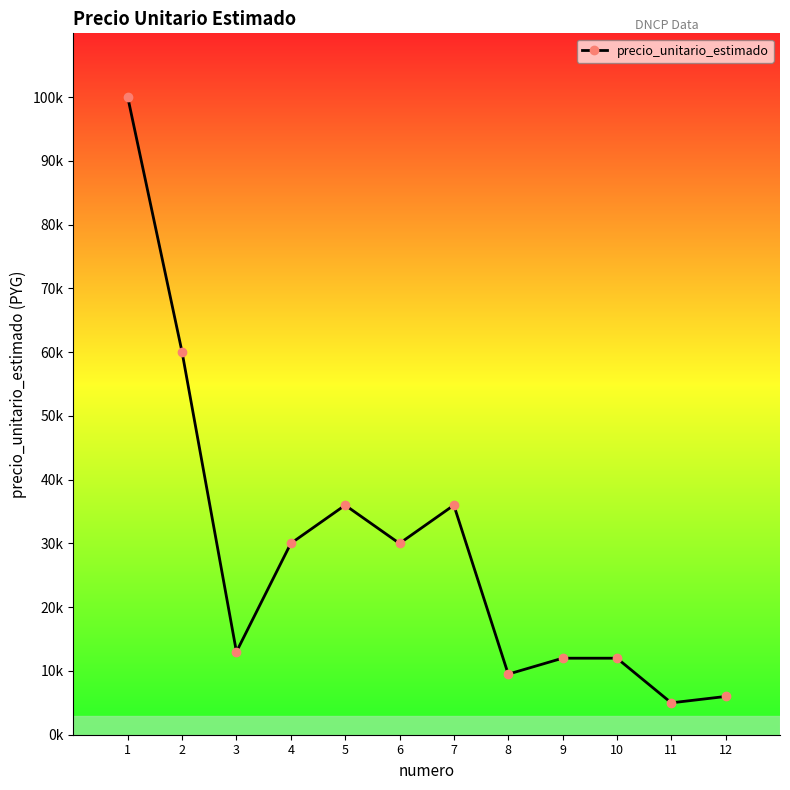

Rank the categories by value from highest to lowest.

1, 2, 5, 7, 4, 6, 3, 9, 10, 8, 12, 11